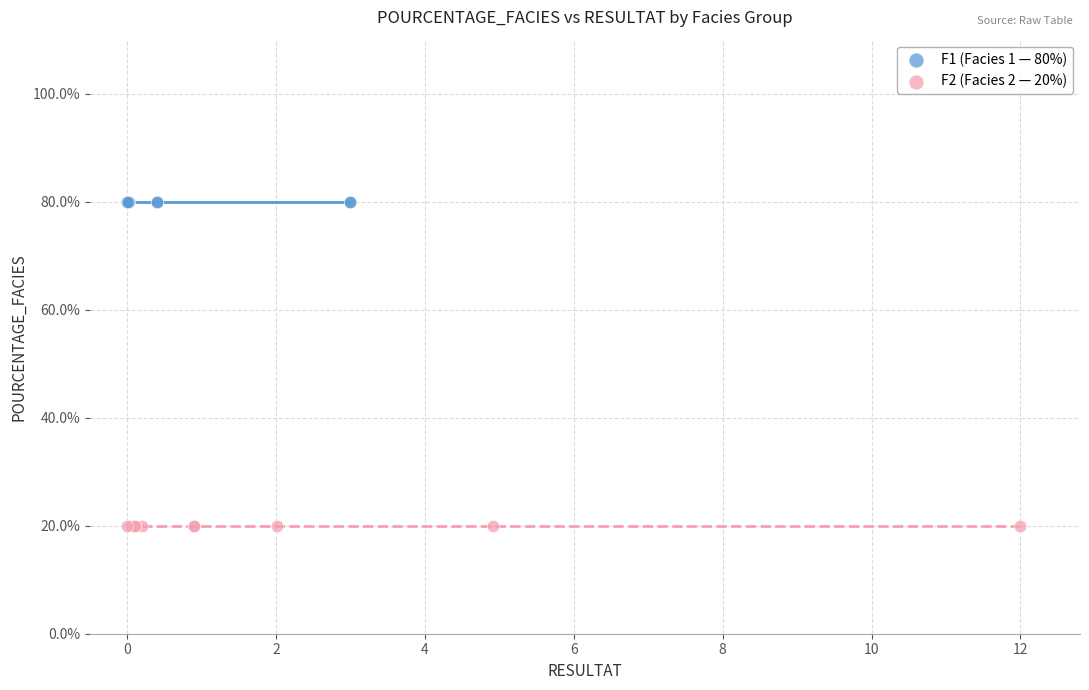

Which series contains the lowest Y value?

F2 (Facies 2 — 20%)